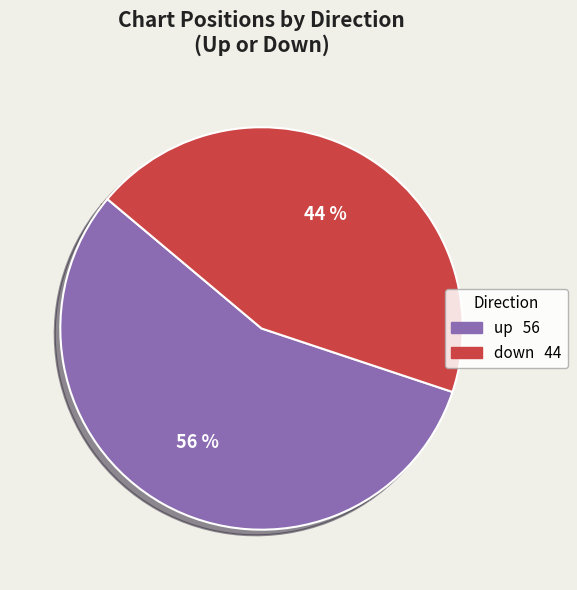

True or false: down accounts for 58% of the total.

False